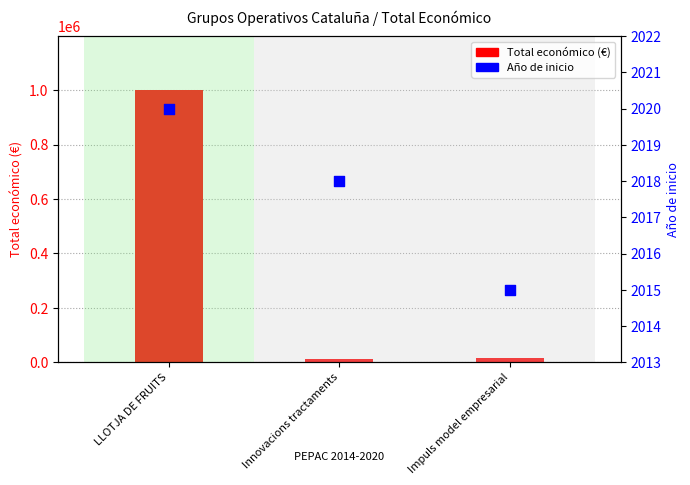

Which series contains the lowest Y value?

Año de inicio